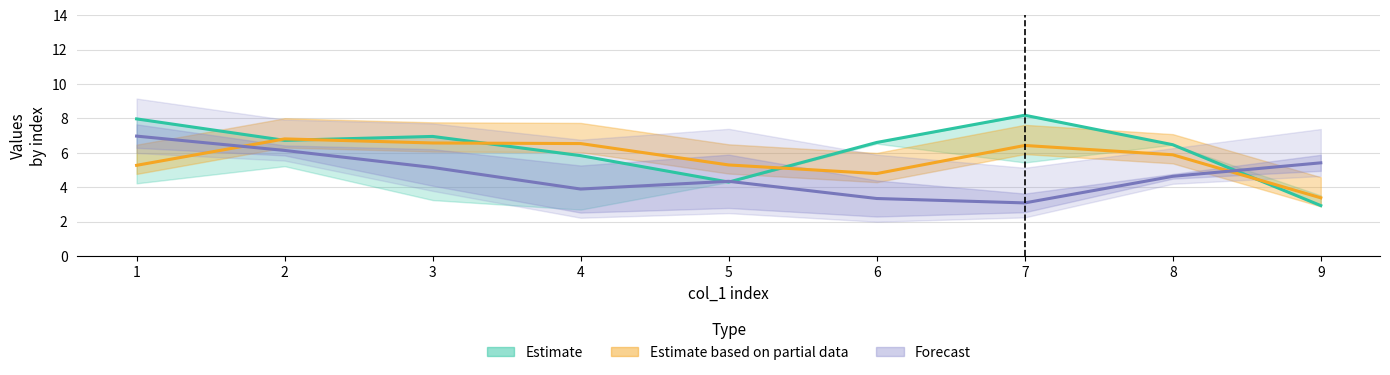

Which has a higher value, 8 or 5?

8